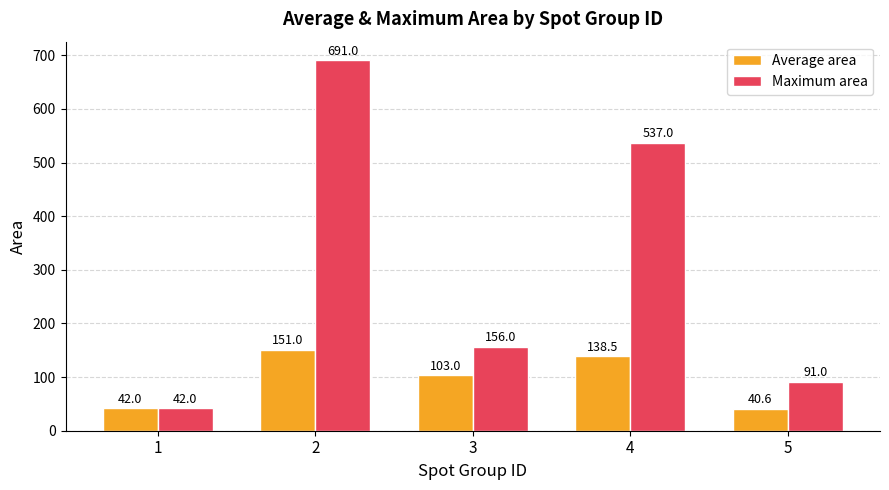

What is the difference between the Maximum area values at 3 and 2?

535.0